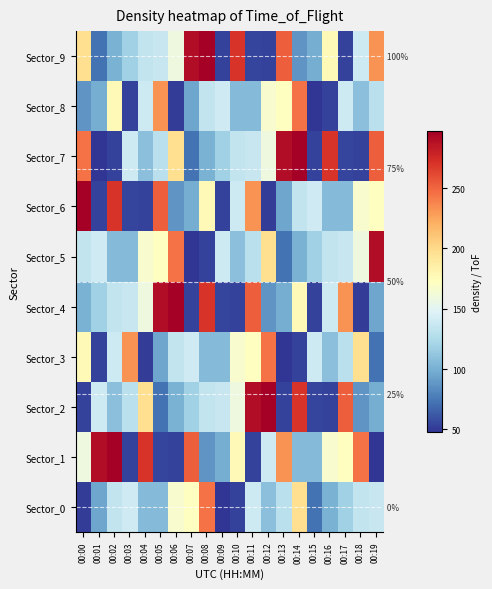

What is the difference between the maximum and minimum values in the Sector_9 series?

244